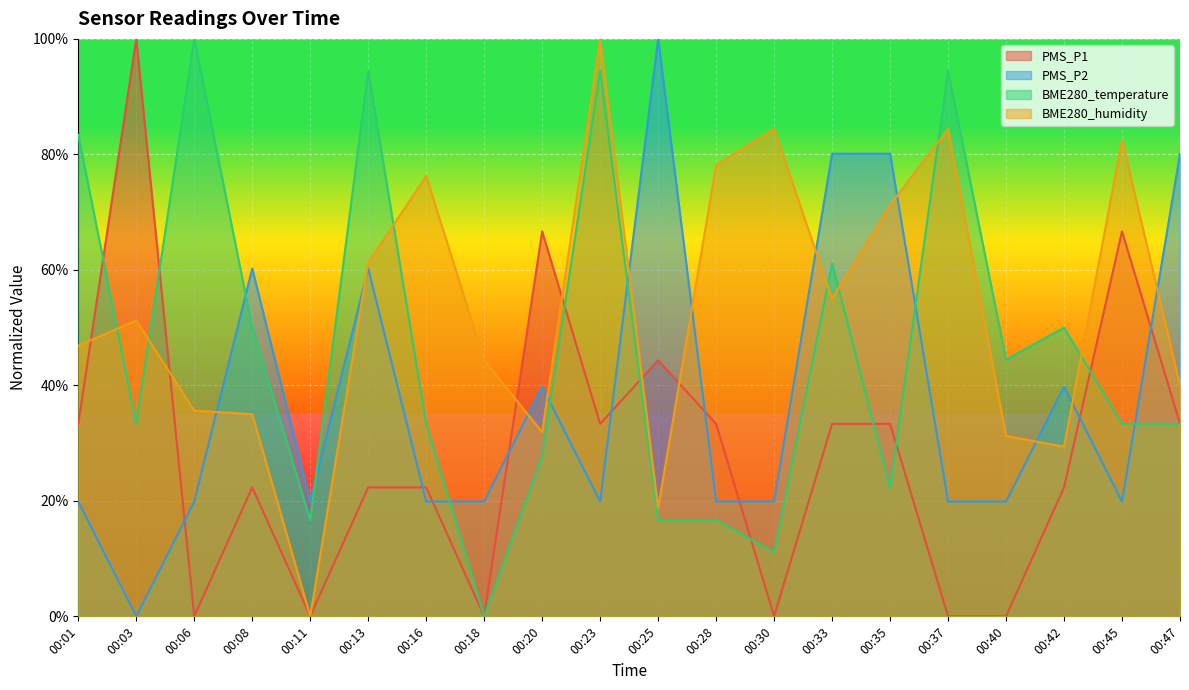

What are all the series names shown in the legend?

PMS_P1, PMS_P2, BME280_temperature, BME280_humidity